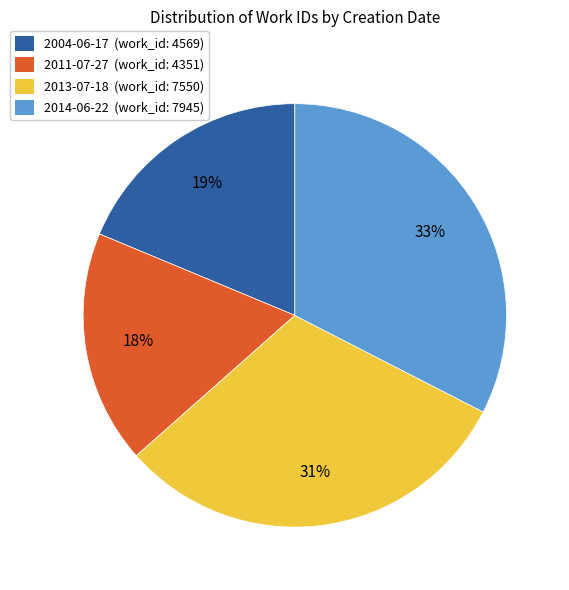

Which has a higher value, 2013-07-18 or 2004-06-17?

2013-07-18